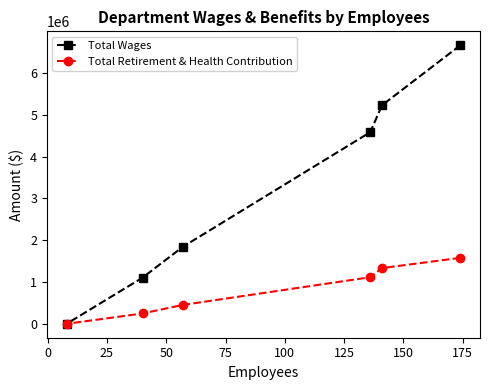

Which series has the largest total across all categories?

Total Wages